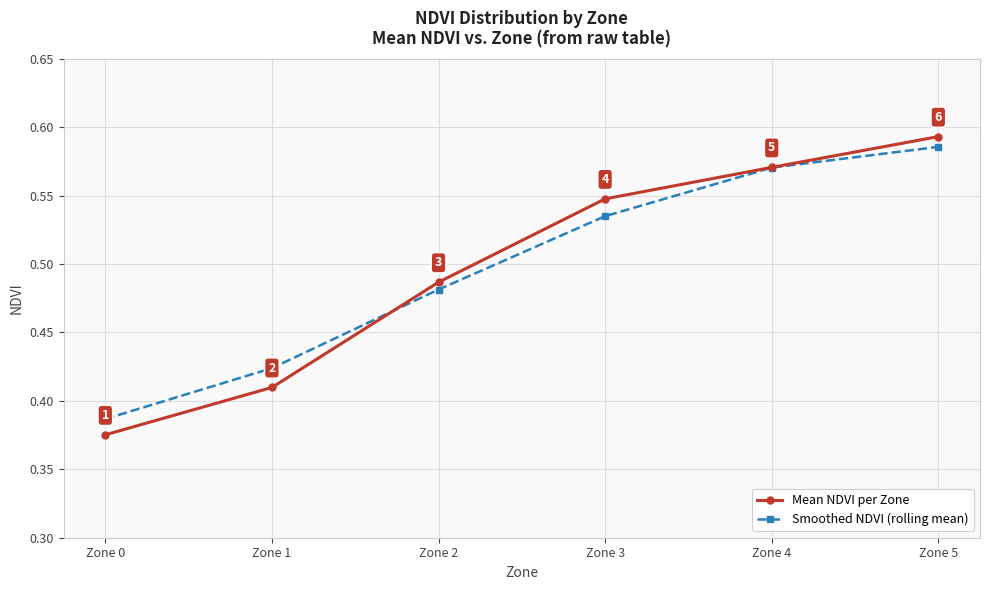

Is it true that Smoothed NDVI (rolling mean) equals 0.6 at Zone 1?

False